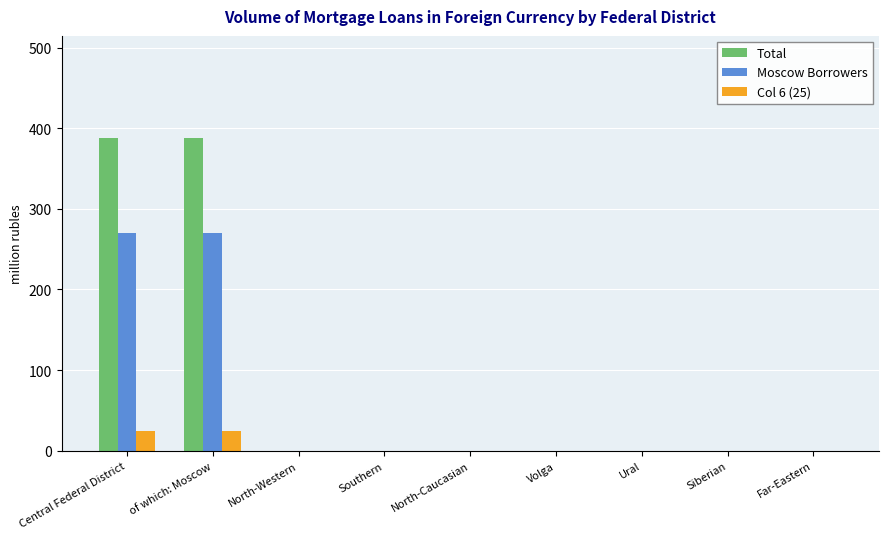

Is the value of Moscow Borrowers at Central Federal District greater than the value of Total at Ural?

Yes